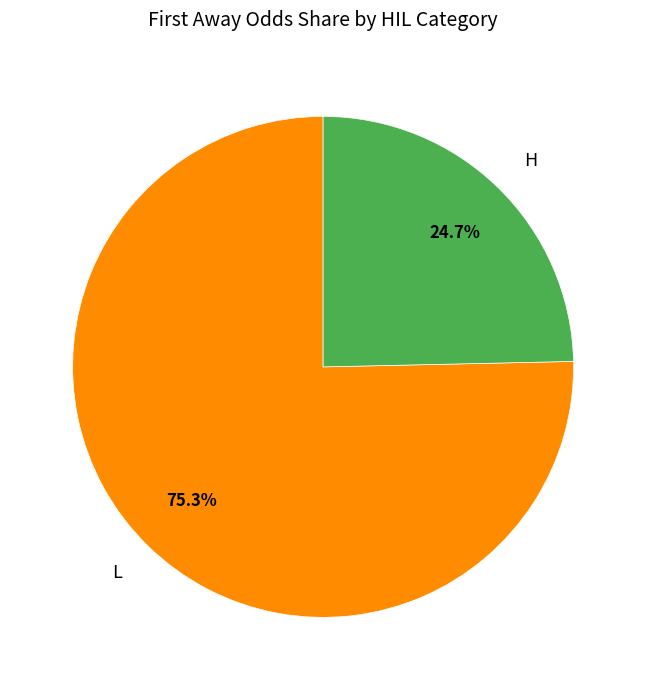

Is there any slice that represents more than half of the pie?

Yes